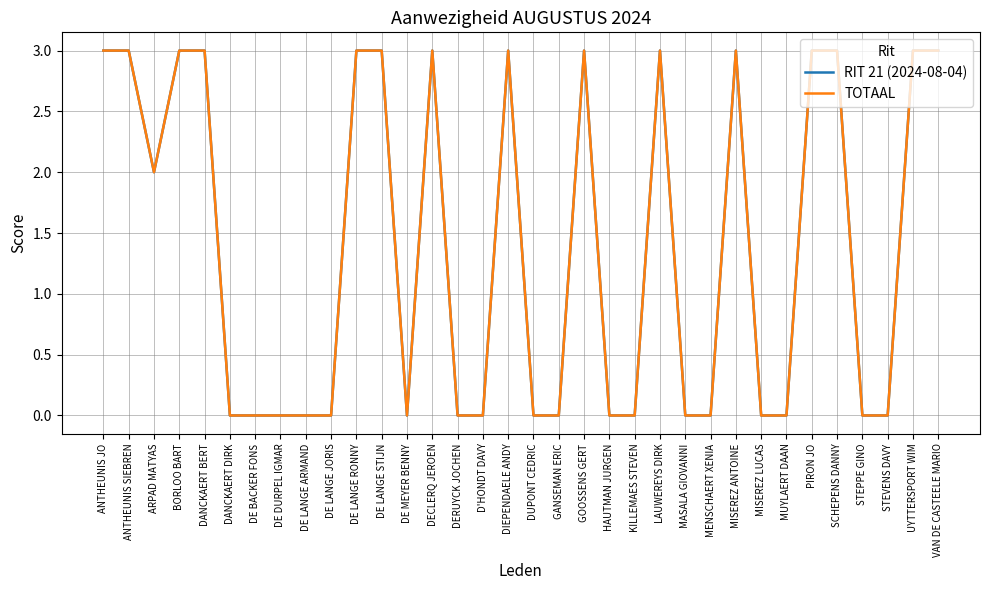

Does the chart display data point markers on the line(s)?

No